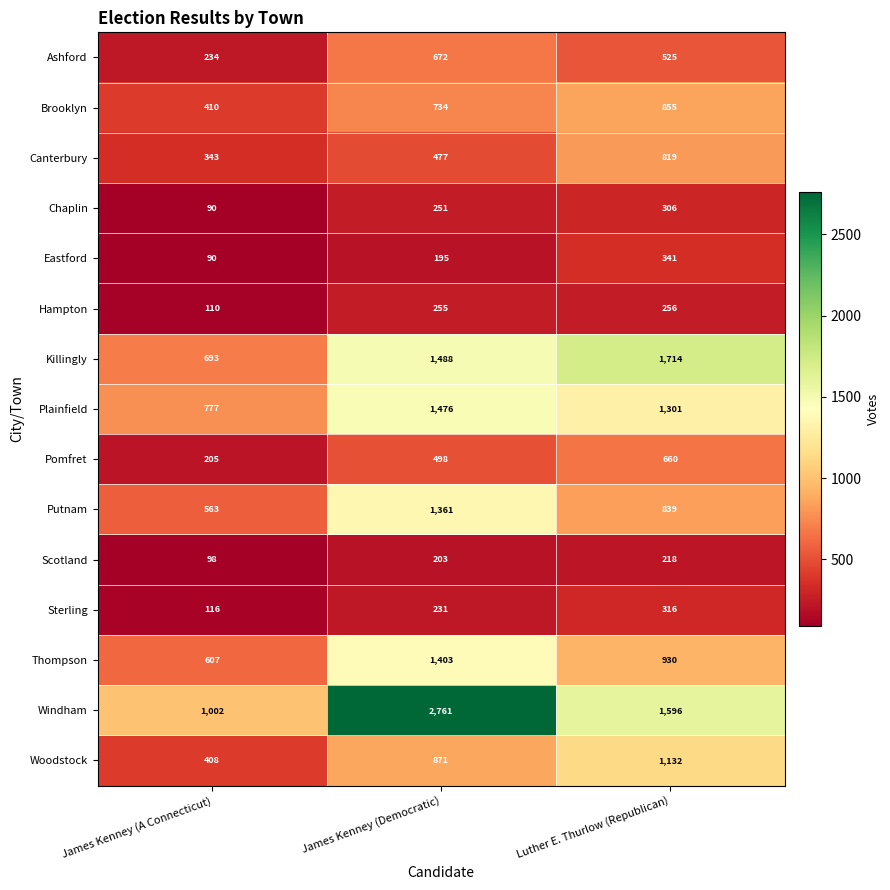

At James Kenney (Democratic), list the series in order from smallest to largest.

Eastford, Scotland, Sterling, Chaplin, Hampton, Canterbury, Pomfret, Ashford, Brooklyn, Woodstock, Putnam, Thompson, Plainfield, Killingly, Windham